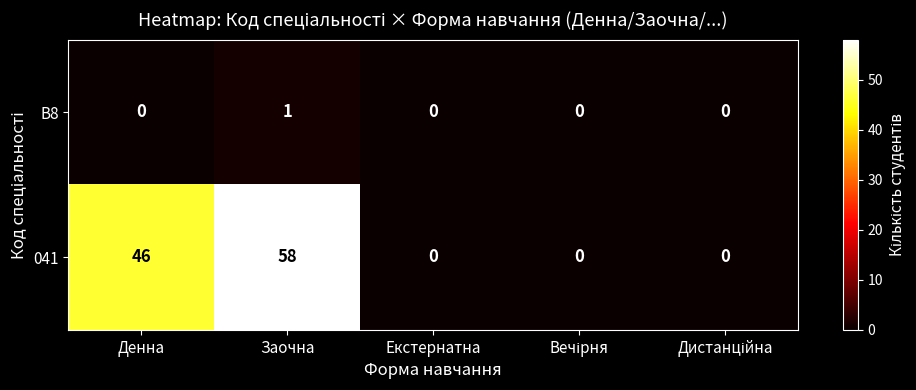

How many categories are shown in the chart?

5